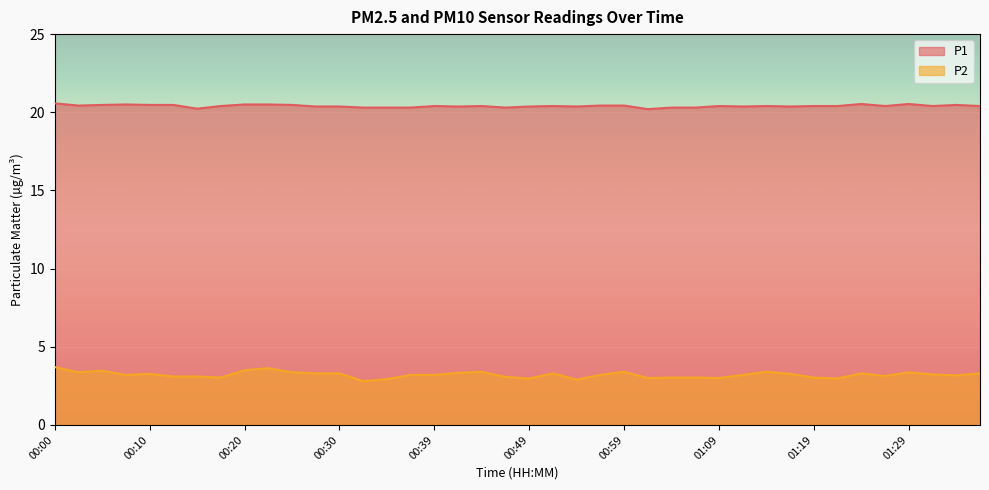

What is the sum of all P2 values?

128.5